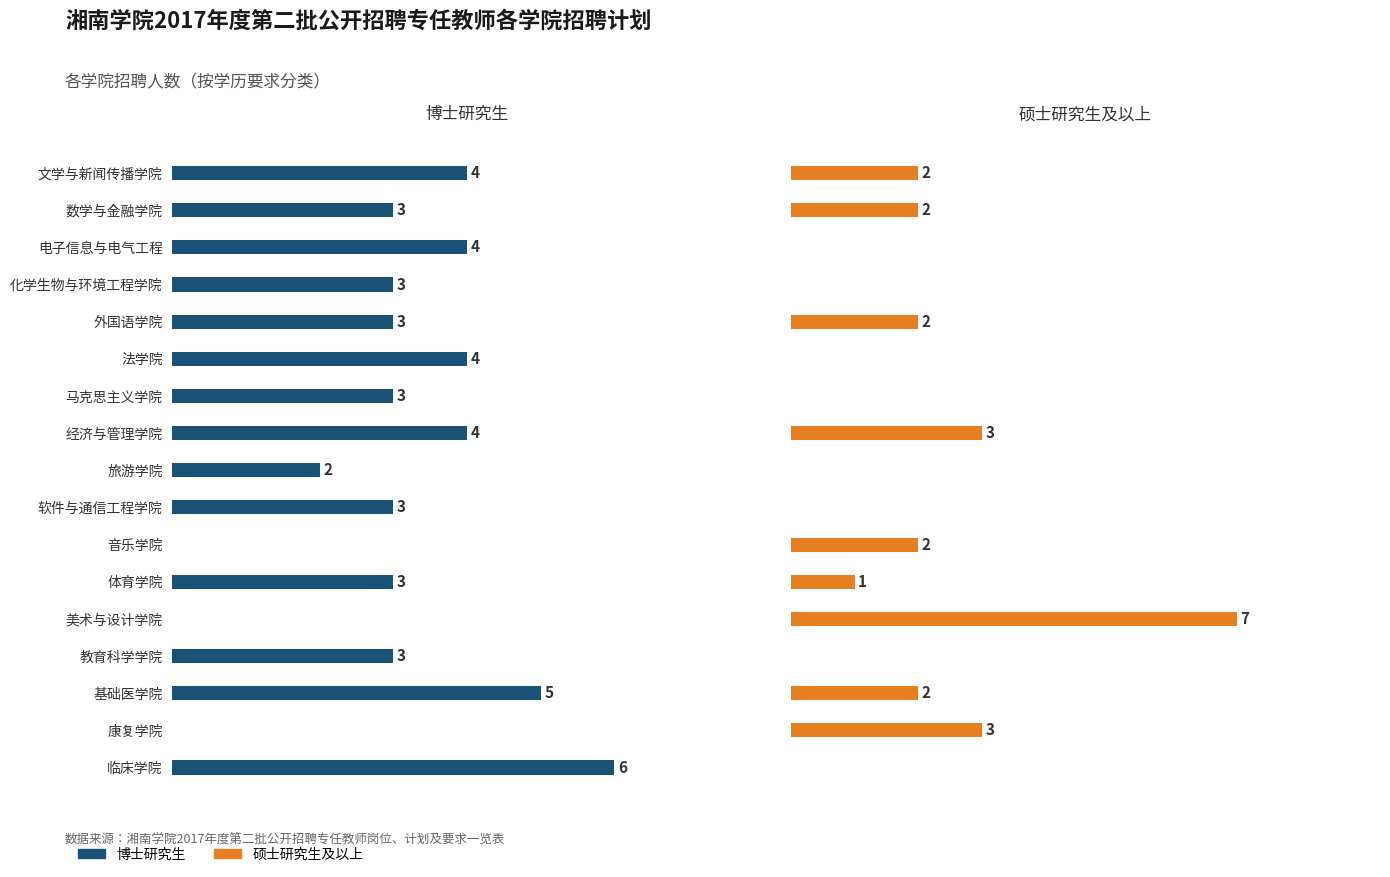

What position from the left is 文学与新闻传播学院?

1